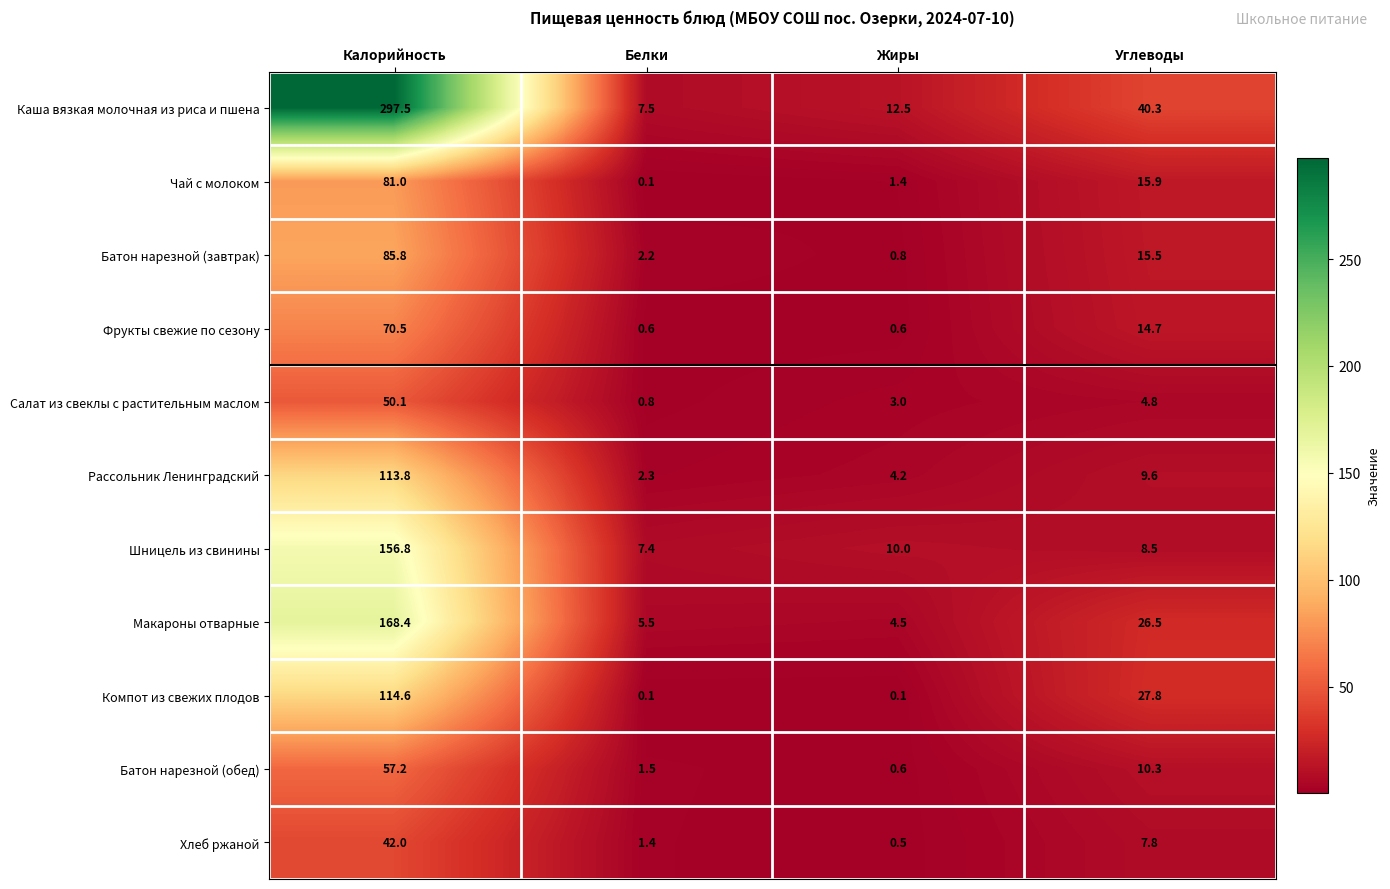

Rank the categories by Чай с молоком value from highest to lowest.

Калорийность, Углеводы, Жиры, Белки